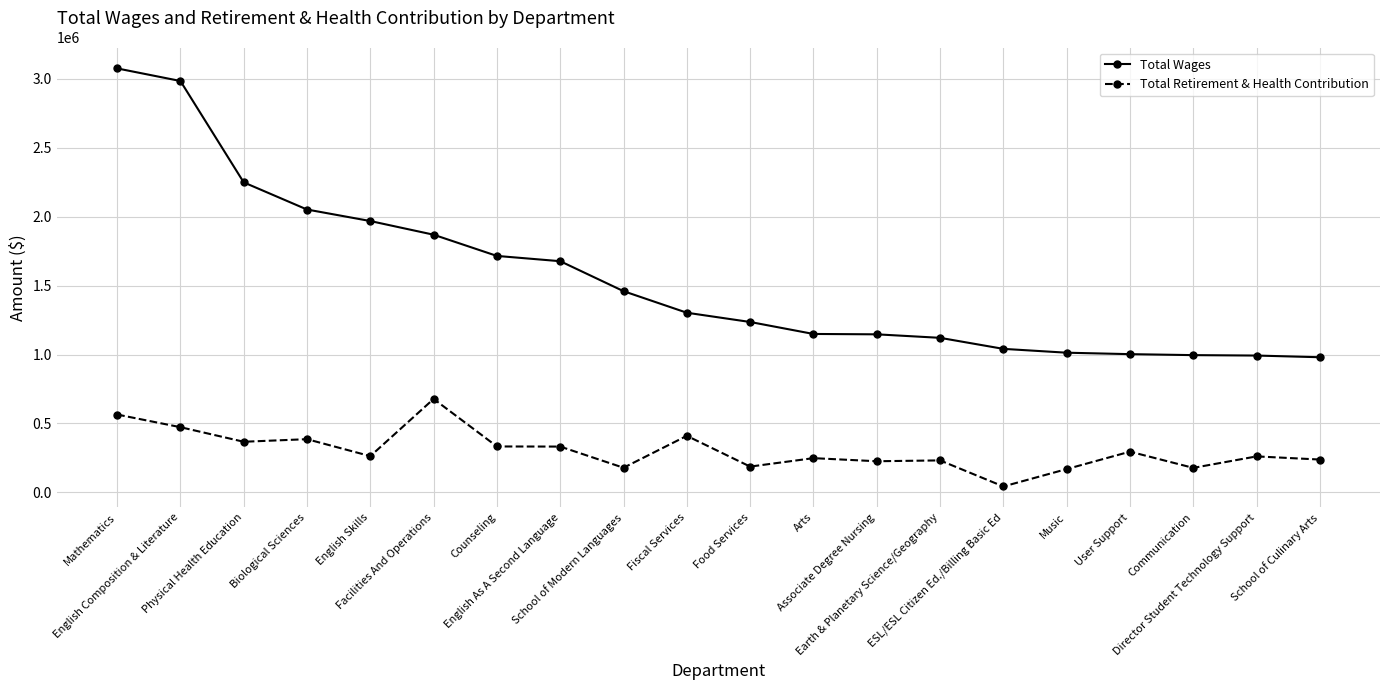

The value of Total Wages at Fiscal Services is 1303019. True or false?

True